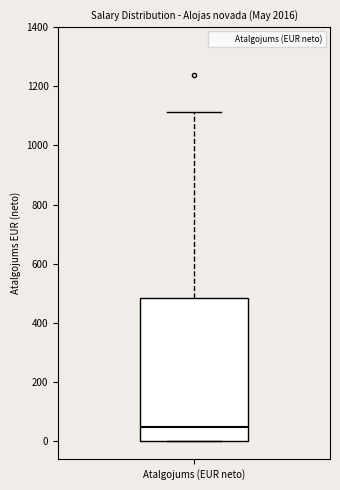

Read this box plot against the y-axis: the position of the median line, the range covered by the box, and the ends of both whiskers. The values are not printed on the chart, so give them approximately, as read against the axis.

median 40, box 0 to 480, whiskers 0 to 1120